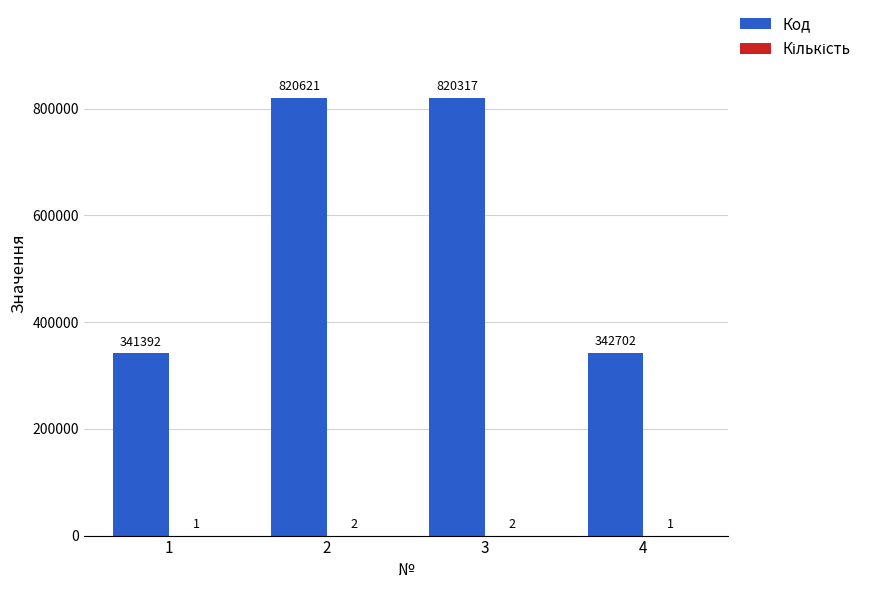

Read the Код value at 1.

341392